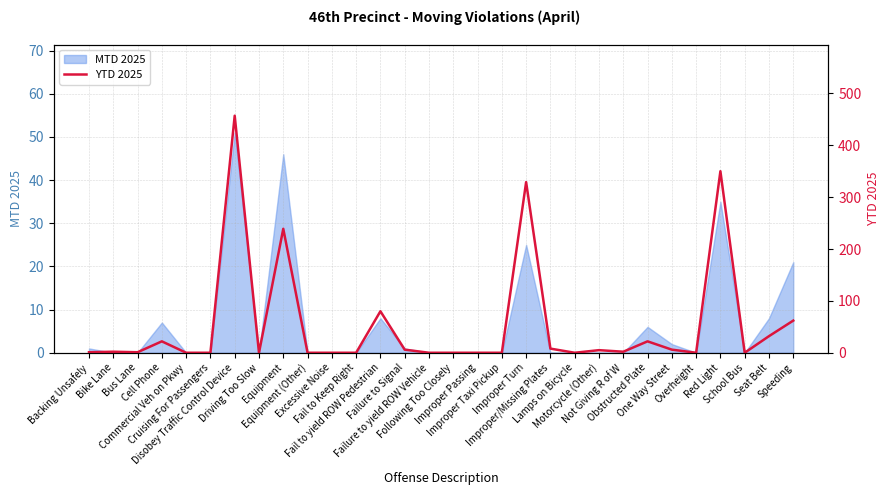

Rank the categories by value from lowest to highest.

Commercial Veh on Pkwy, Cruising For Passengers, Driving Too Slow, Equipment (Other), Excessive Noise, Fail to Keep Right, Failure to yield ROW Vehicle, Following Too Closely, Improper Passing, Improper Taxi Pickup, Lamps on Bicycle, Overheight, School Bus, Backing Unsafely, Bus Lane, Bike Lane, Not Giving R of W, Motorcycle (Other), Failure to Signal, One Way Street, Improper/Missing Plates, Cell Phone, Obstructed Plate, Seat Belt, Speeding, Fail to yield ROW Pedestrian, Equipment, Improper Turn, Red Light, Disobey Traffic Control Device